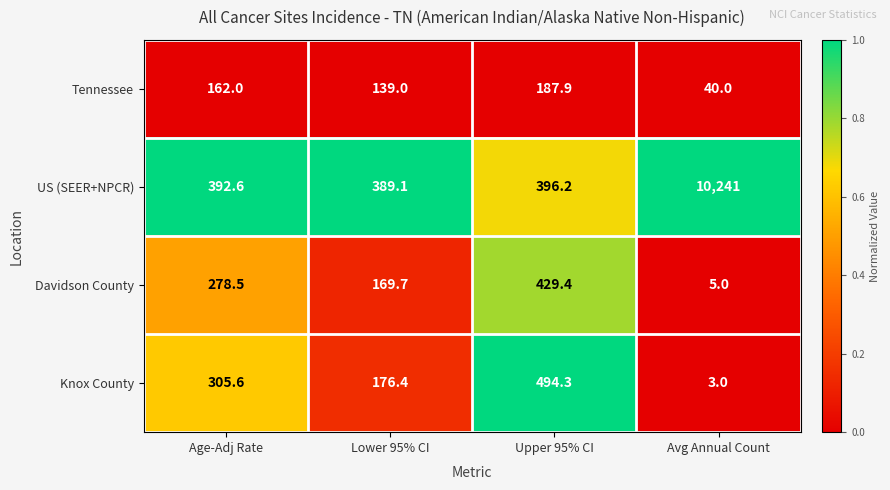

Which category has the highest value across all series?

Avg Annual Count